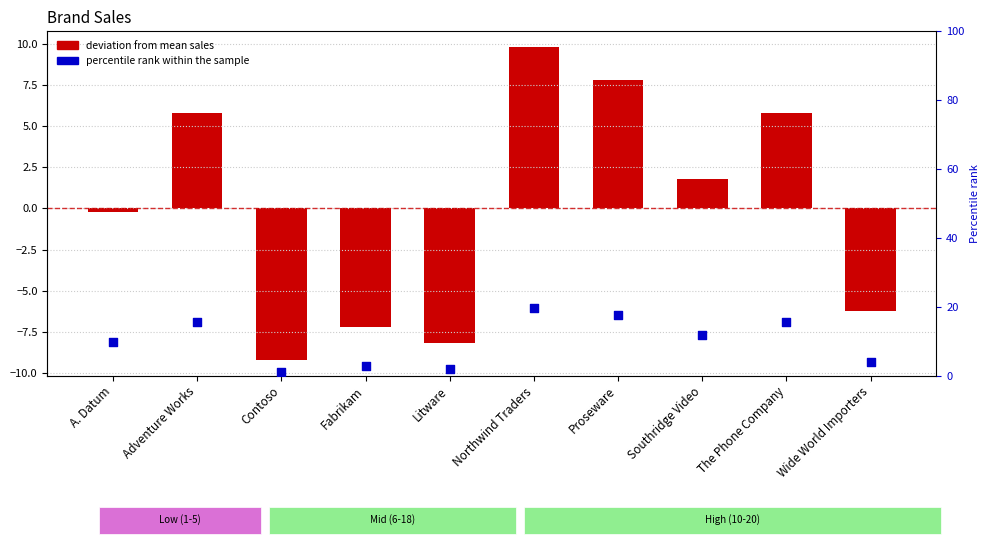

What is the total value across all series at Adventure Works?

21.5